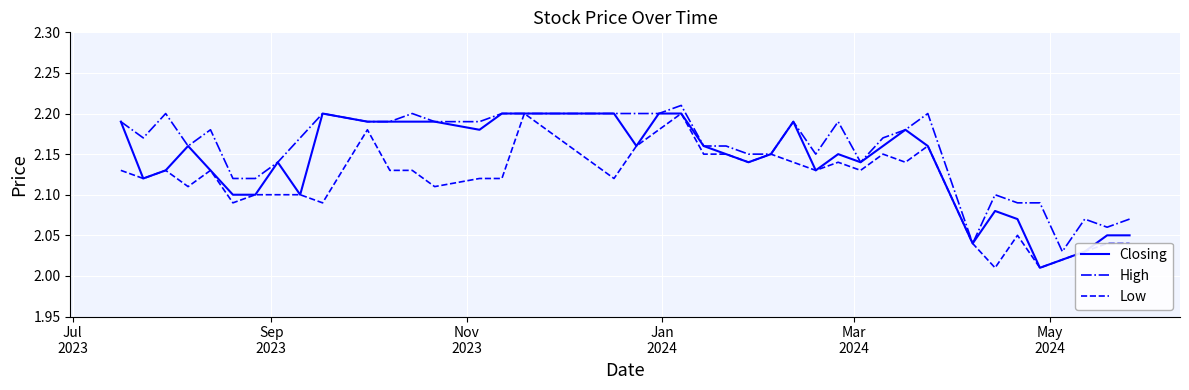

True or false: Low has more than 1 points higher than both neighbors.

True